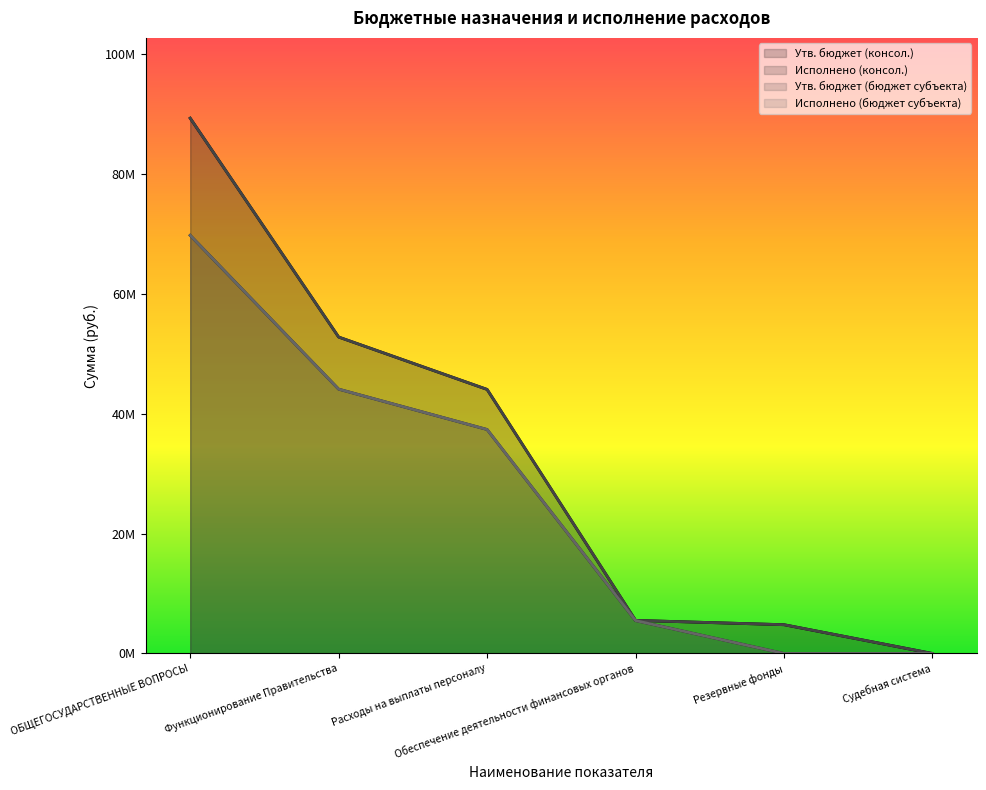

Reading left to right, transcribe all the data shown in this chart.

Утв. бюджет (консол.): 89327796.3	52804968.4	44065643.6	5522578.4	4803195.3	1900.0
Исполнено (консол.): 69777826.3	44111003.2	37376633.0	5487726.8	0.0	1900.0
Утв. бюджет (бюджет субъекта): 89327796.3	52804968.4	44065643.6	5522578.4	4803195.3	1900.0
Исполнено (бюджет субъекта): 69777826.3	44111003.2	37376633.0	5487726.8	0.0	1900.0